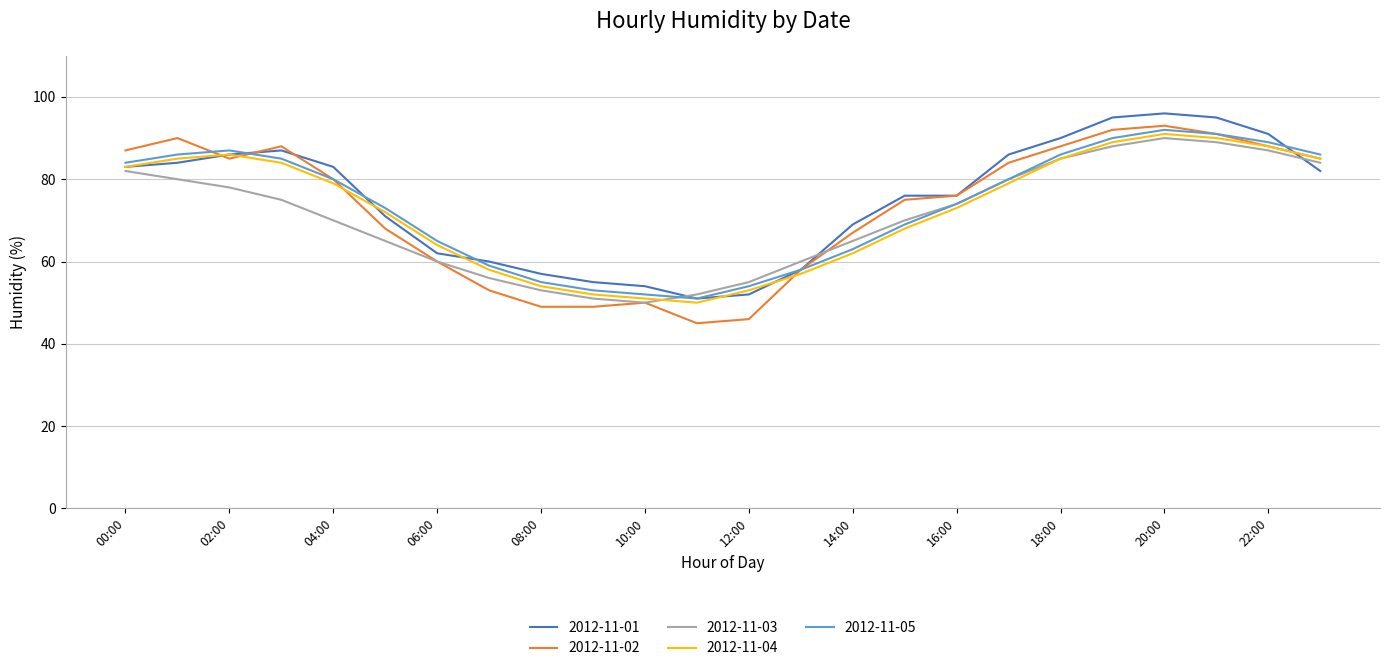

What is the maximum value shown in the chart?

96